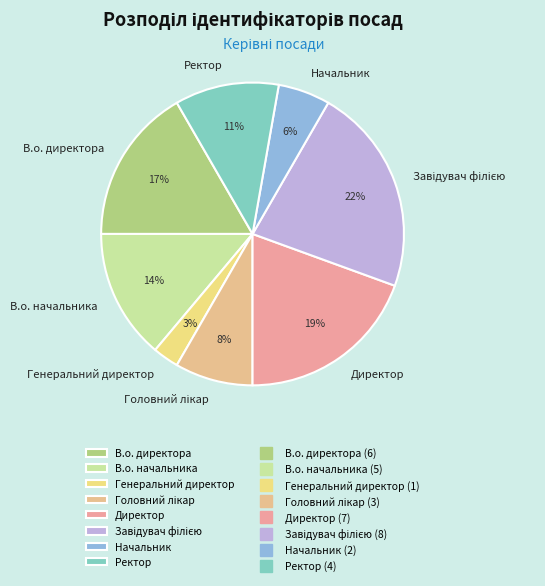

Which slice is the smallest?

Генеральний директор